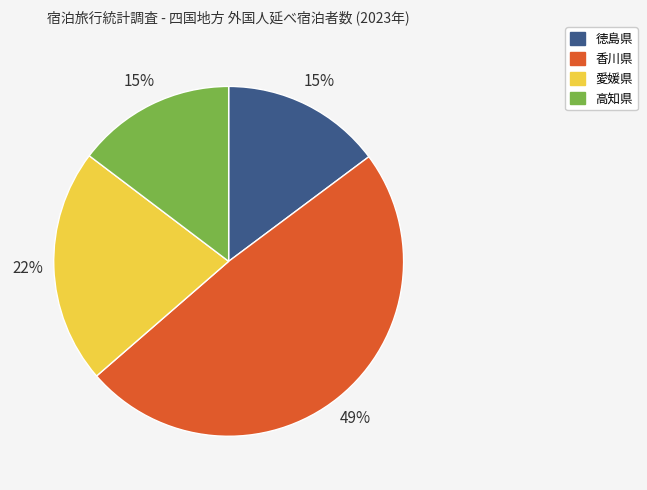

Which slice is the largest?

香川県